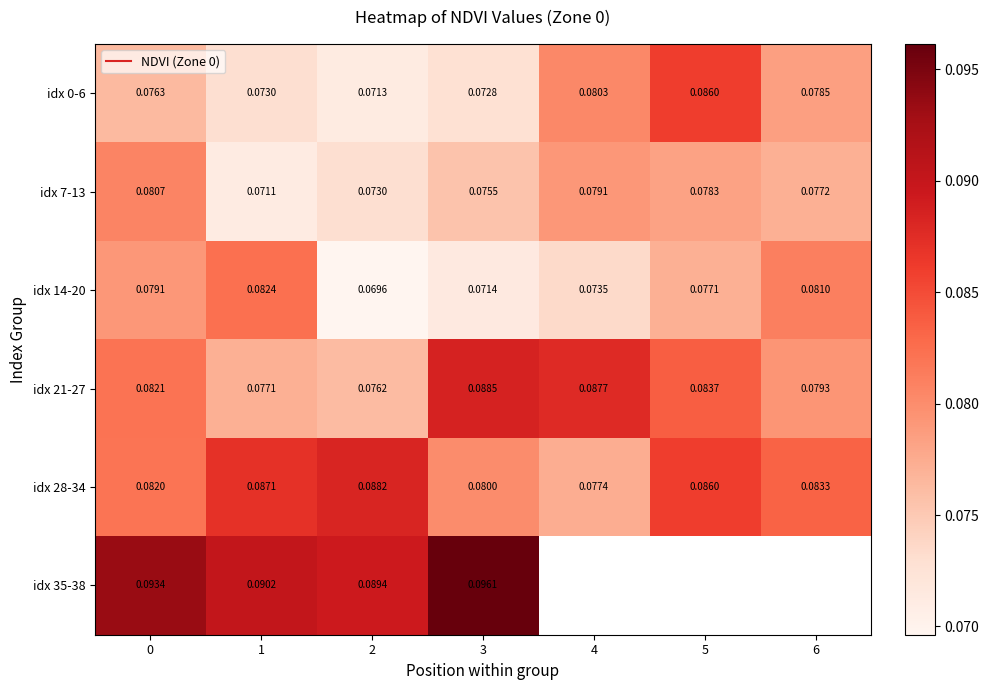

What is the lowest value of the idx 21-27 series?

0.1